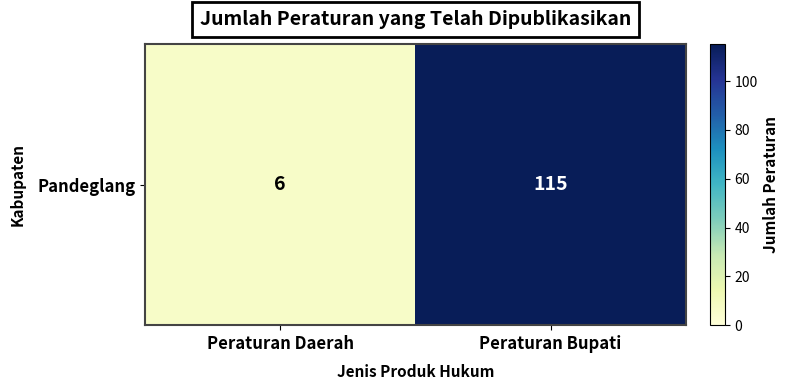

Rank the categories by value from highest to lowest.

Peraturan Bupati, Peraturan Daerah